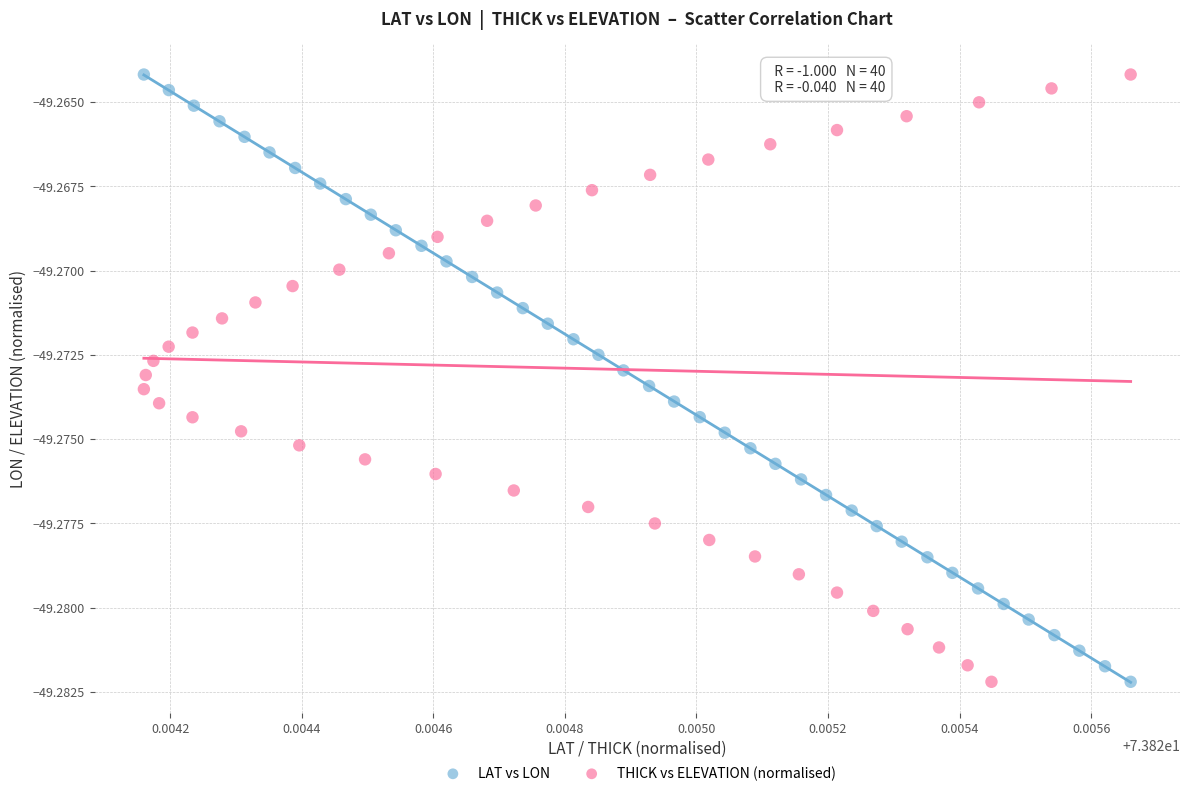

What are all the series names shown in the legend?

LAT vs LON, THICK vs ELEVATION (normalised)